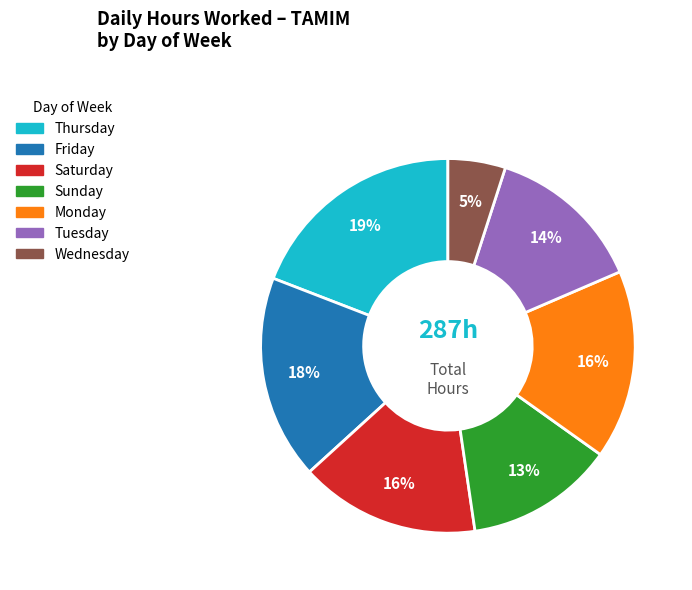

To the nearest percent, what is the difference between the largest and smallest slice percentages?

14%